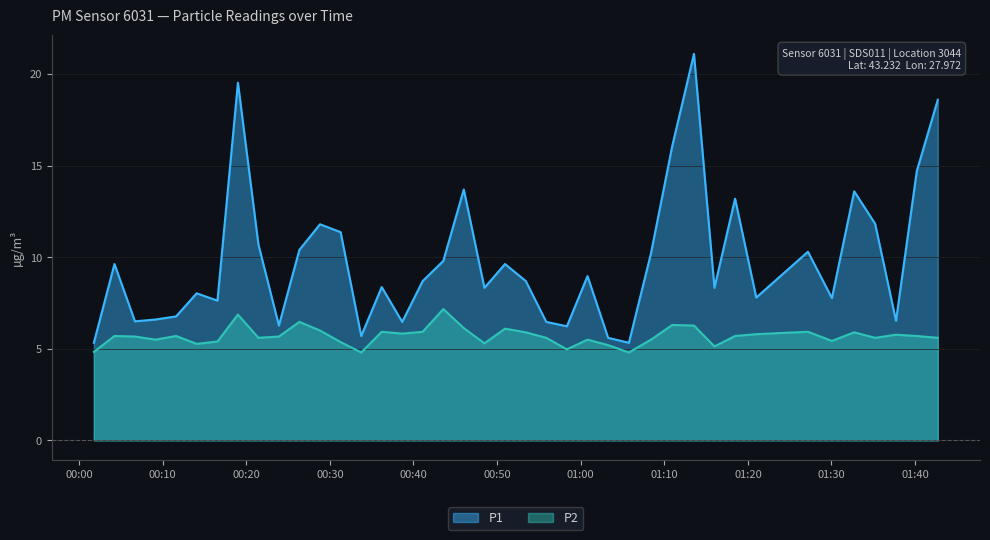

List the series in order of their overall mean, highest first.

P1, P2